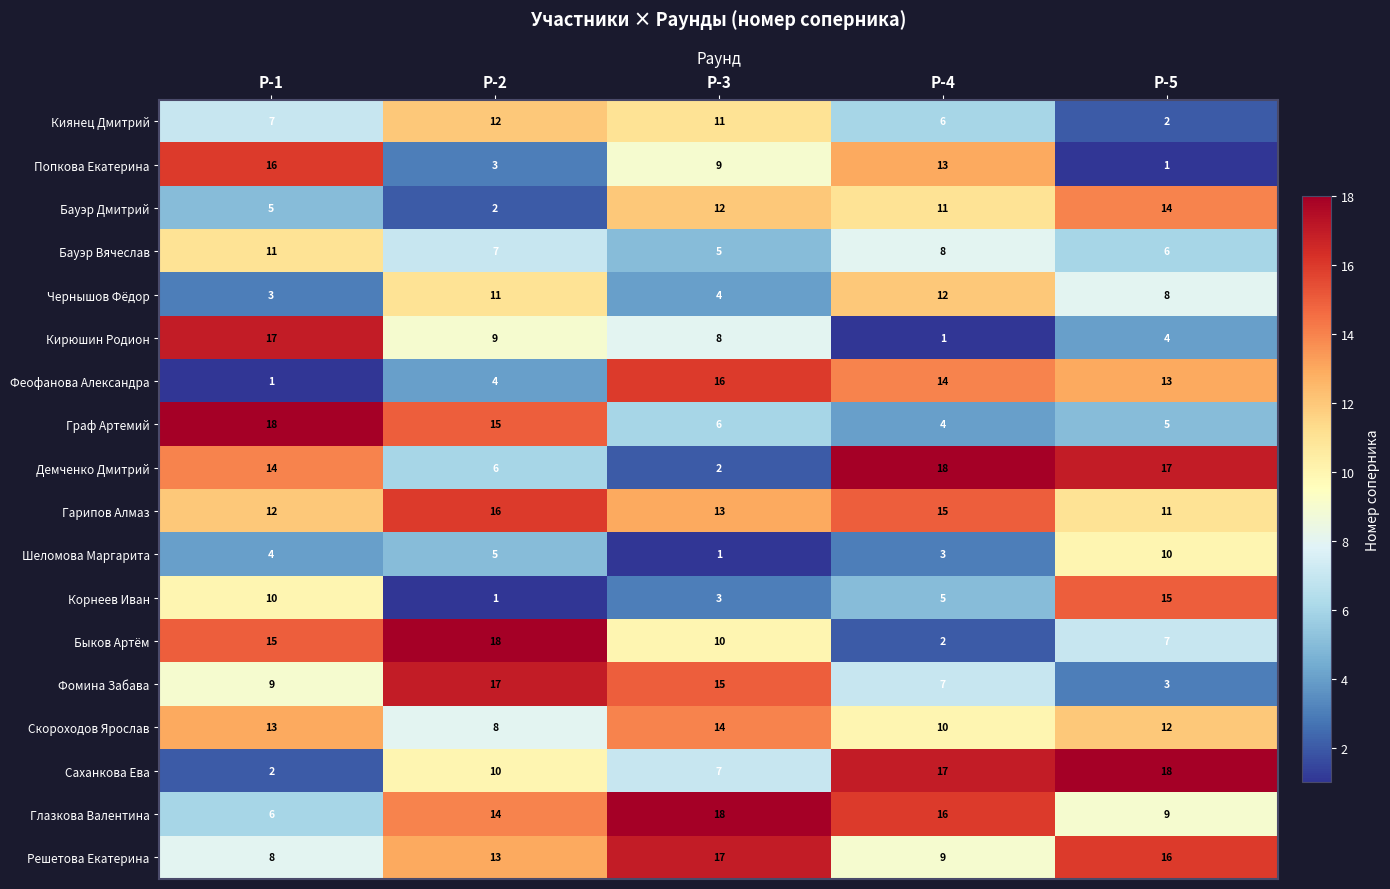

What is the sum of all Кирюшин Родион values?

39